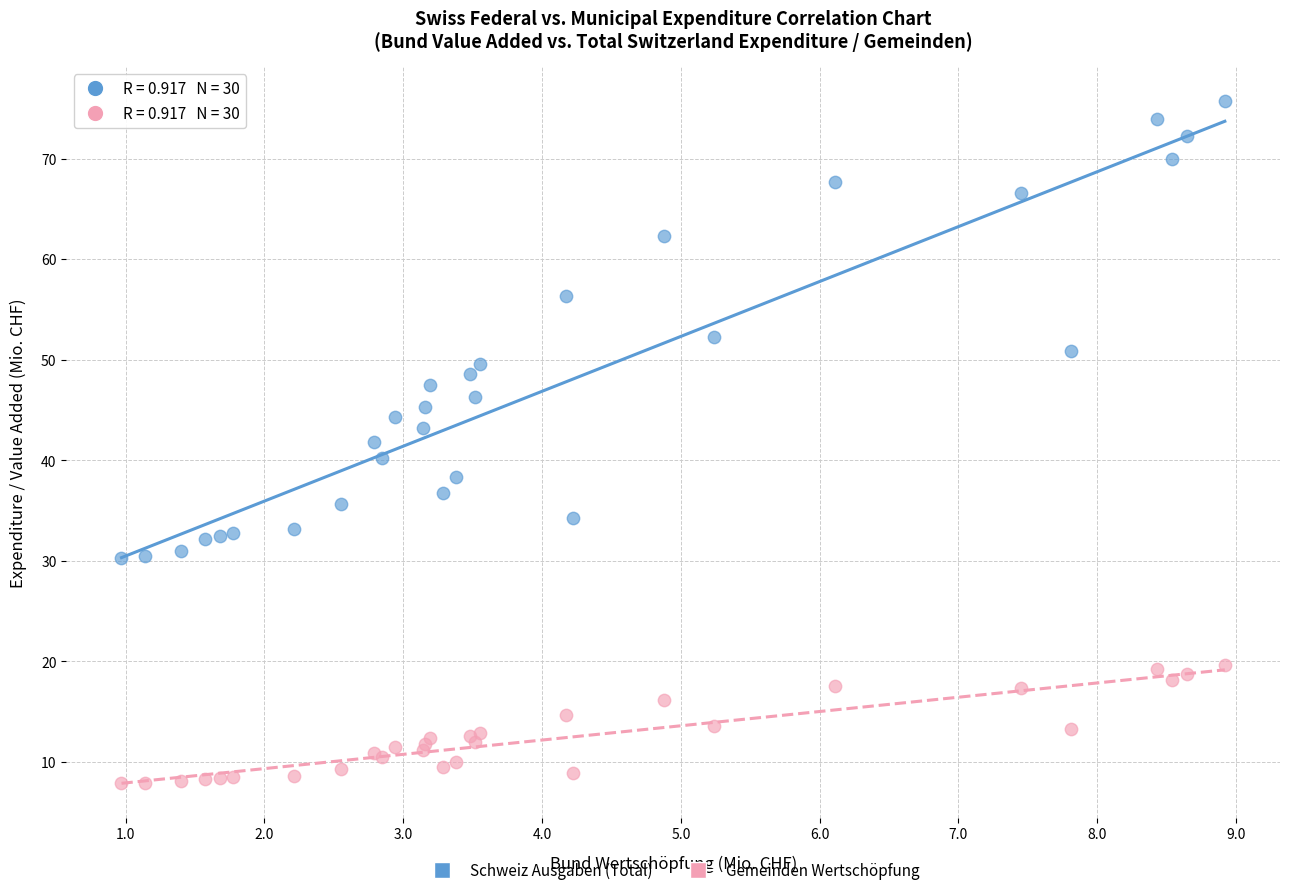

What are all the series names shown in the legend?

Schweiz Ausgaben (Total), Gemeinden Wertschöpfung